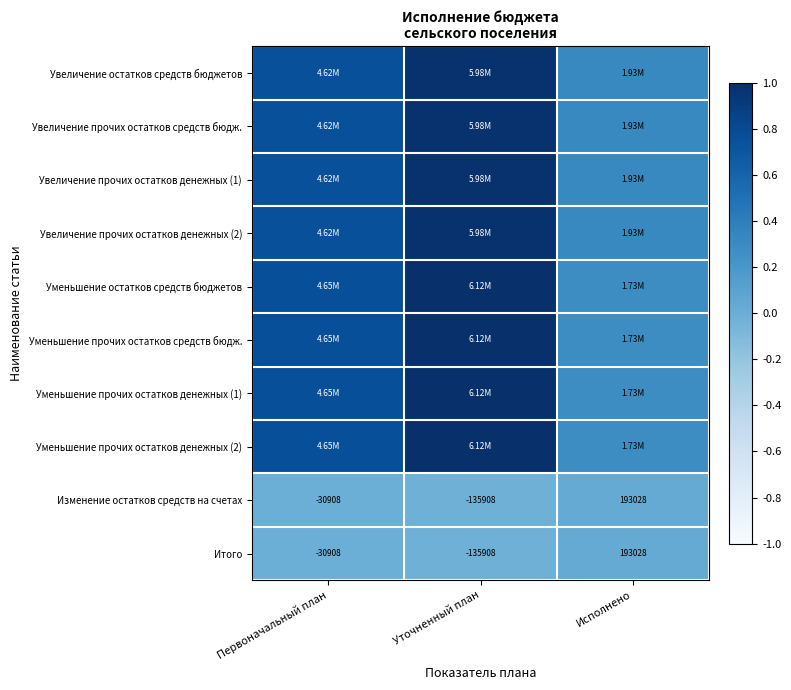

At which label is Изменение остатков средств на счетах closest to 28560?

Первоначальный план